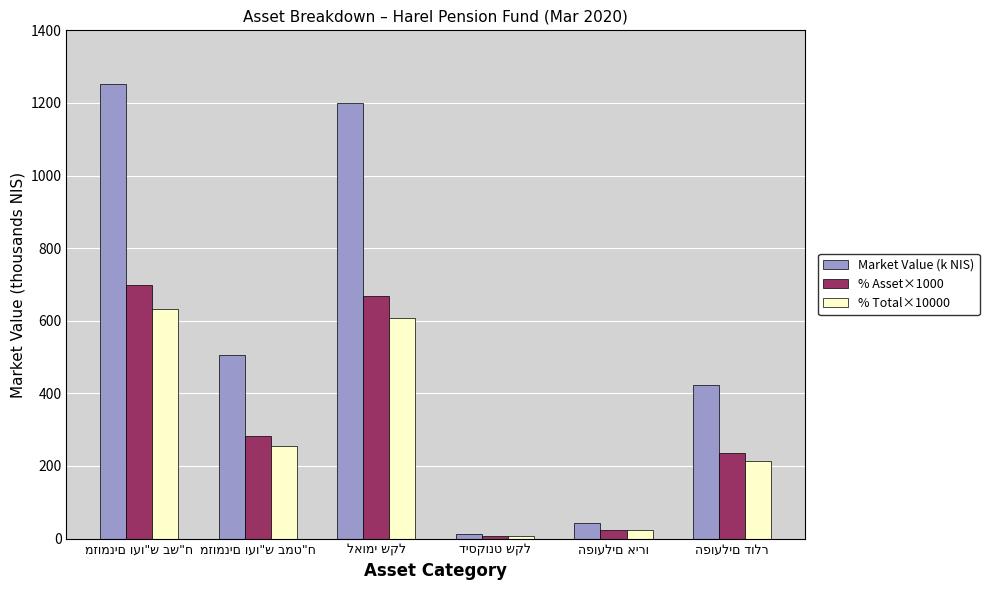

At how many categories does at least one series exceed 68?

4